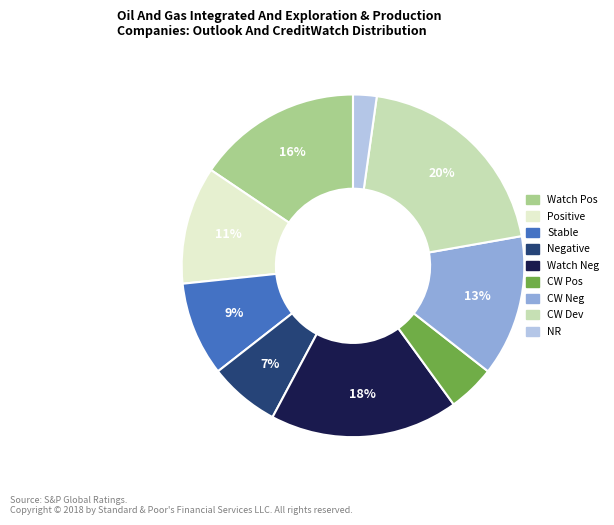

To the nearest percent, what is the average slice percentage?

11%